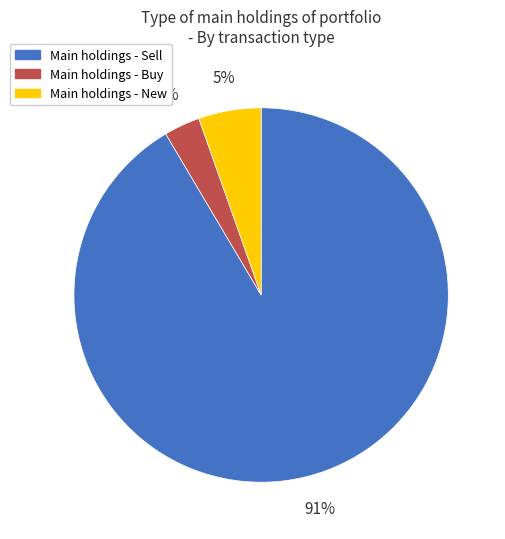

Does any single category account for the majority?

Yes